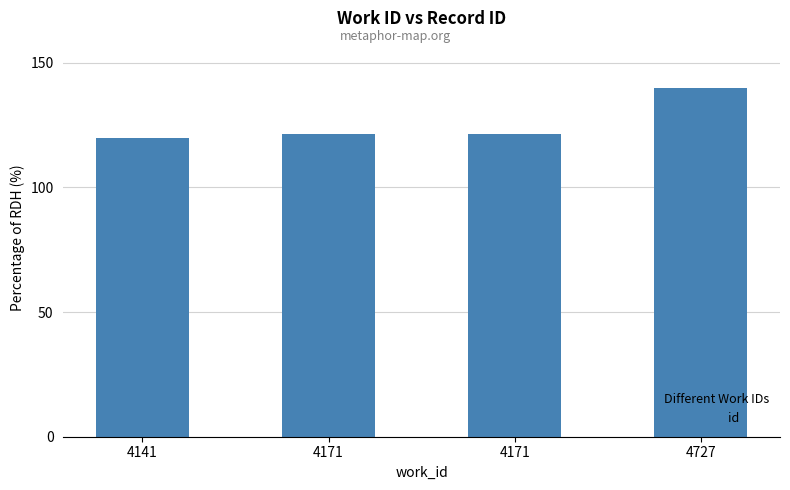

Which category has the lowest value across all series?

4141